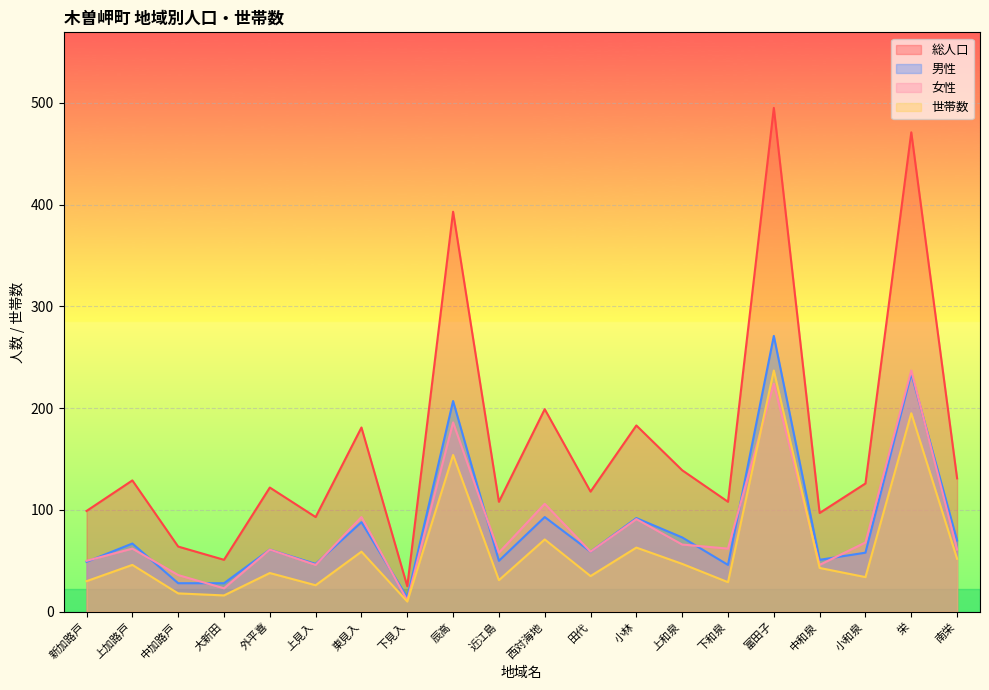

Rank the series at 西対海地 from lowest to highest value.

世帯数, 男性, 女性, 総人口